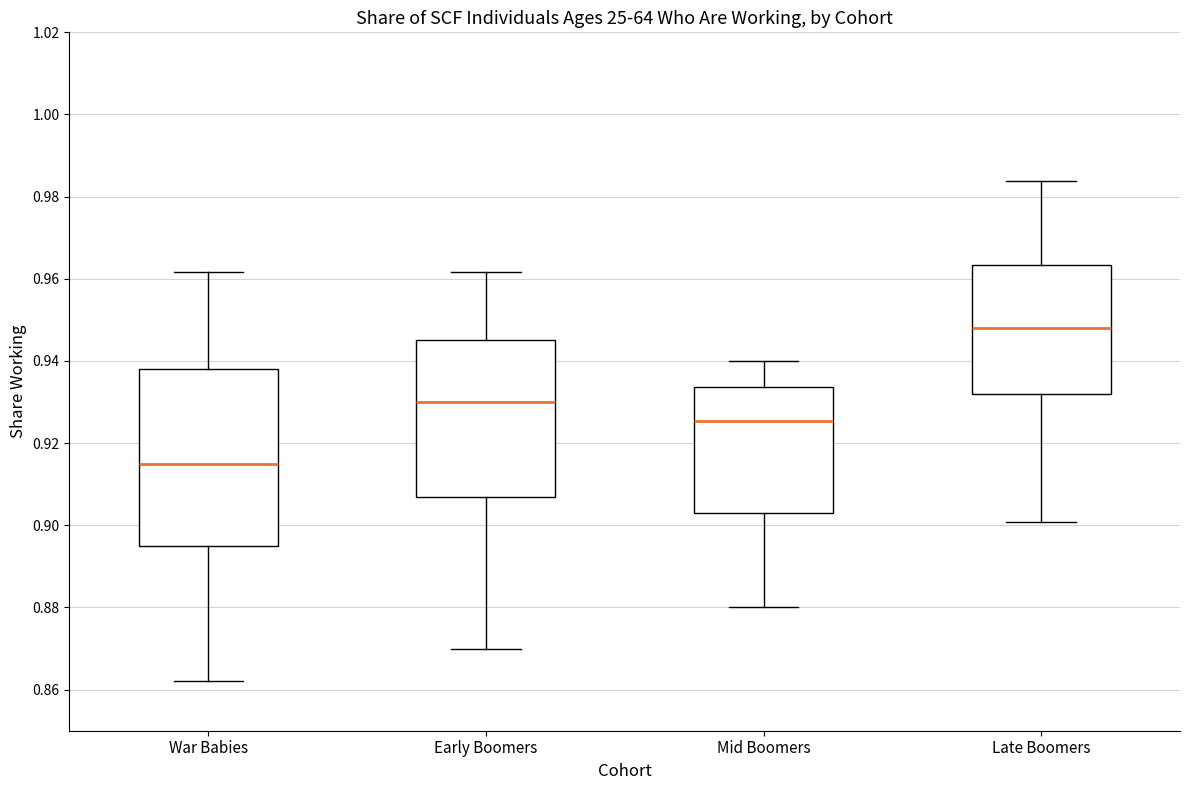

Reading left to right, read every box against the y-axis: the position of its median line, the range the box covers, and the ends of its whiskers. The values are not printed on the chart, so give them approximately, as read against the axis.

War Babies: median 0.916, box 0.896 to 0.938, whiskers 0.862 to 0.962
Early Boomers: median 0.930, box 0.908 to 0.946, whiskers 0.870 to 0.962
Mid Boomers: median 0.926, box 0.904 to 0.934, whiskers 0.880 to 0.940
Late Boomers: median 0.948, box 0.932 to 0.964, whiskers 0.900 to 0.984